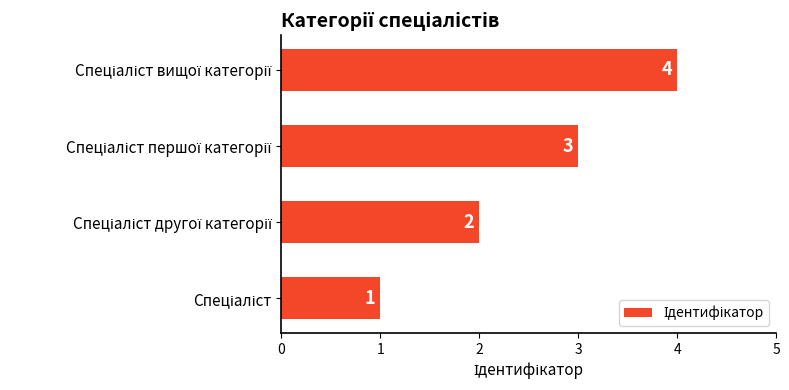

What is the maximum value shown in the chart?

4